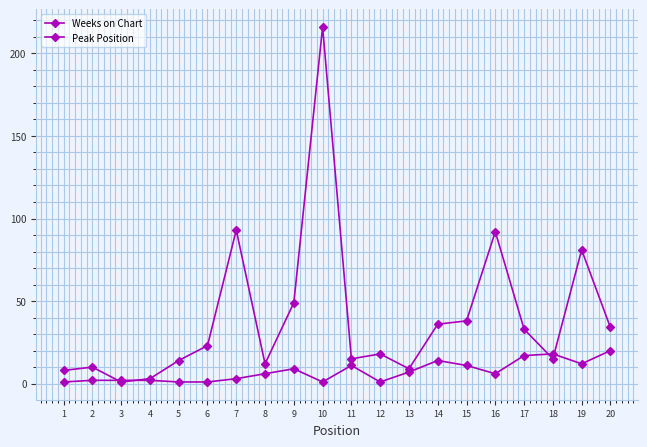

Reading left to right, extract all data points from this chart.

Weeks on Chart: 1=8	2=10	3=1	4=3	5=14	6=23	7=93	8=12	9=49	10=216	11=15	12=18	13=9	14=36	15=38	16=92	17=33	18=15	19=81	20=34
Peak Position: 1=1	2=2	3=2	4=2	5=1	6=1	7=3	8=6	9=9	10=1	11=11	12=1	13=7	14=14	15=11	16=6	17=17	18=18	19=12	20=20